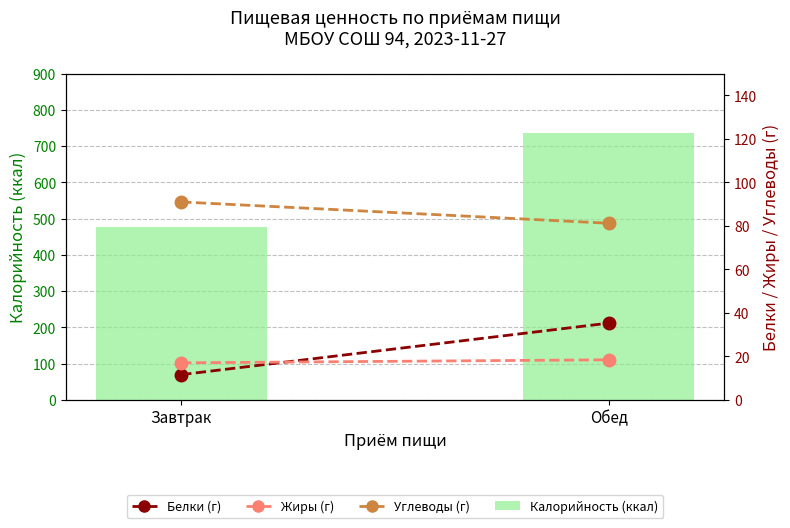

What is the sum of the Белки (г) values at Обед and Завтрак?

47.0